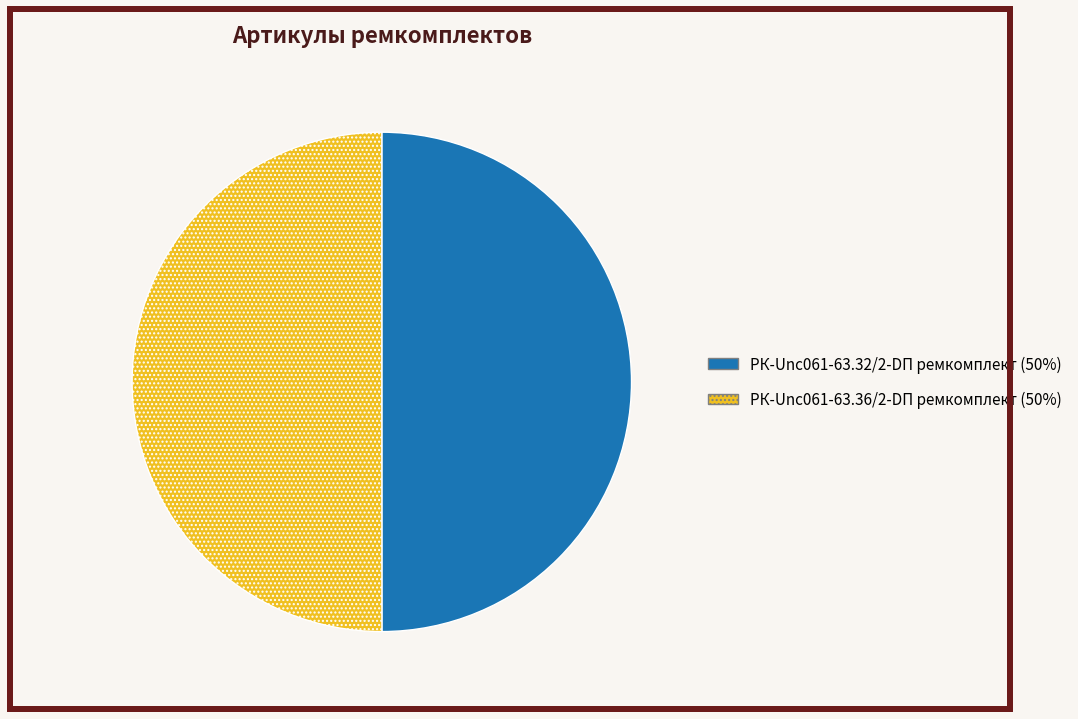

How many slices are in this pie chart?

2